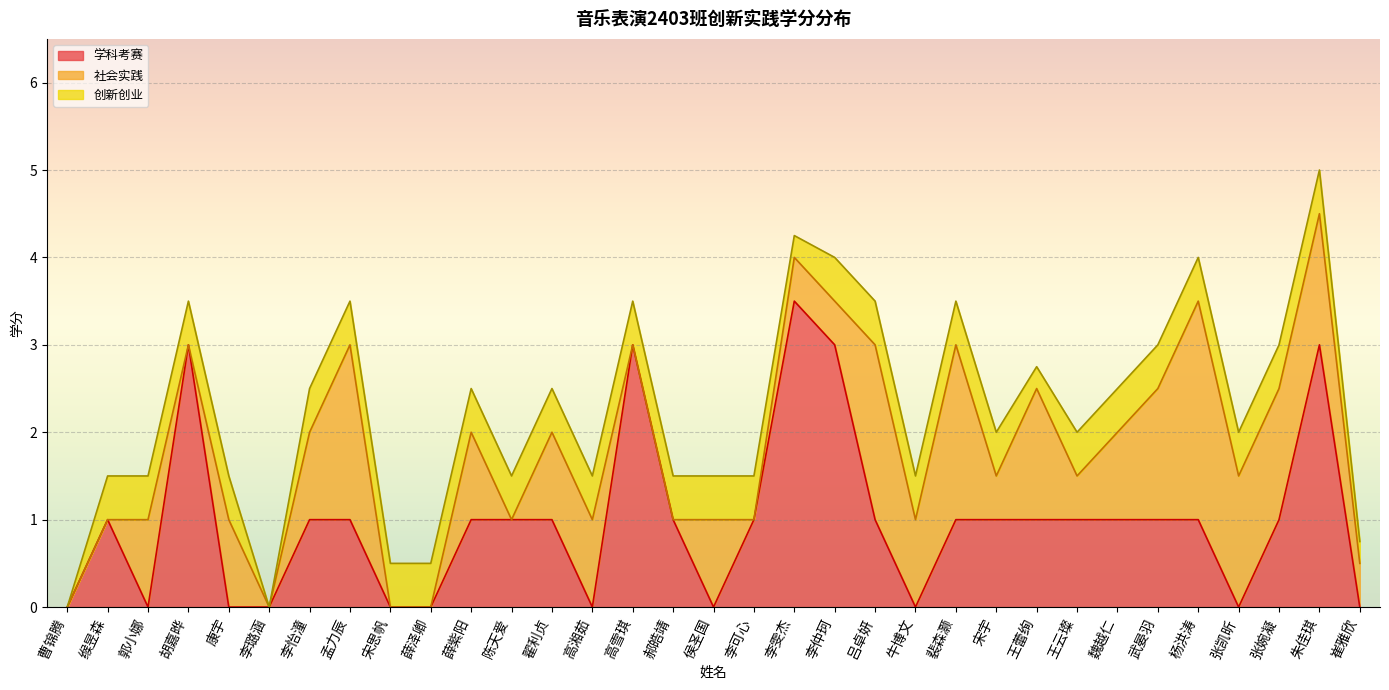

What is the average value of the 创新创业 series?

0.4